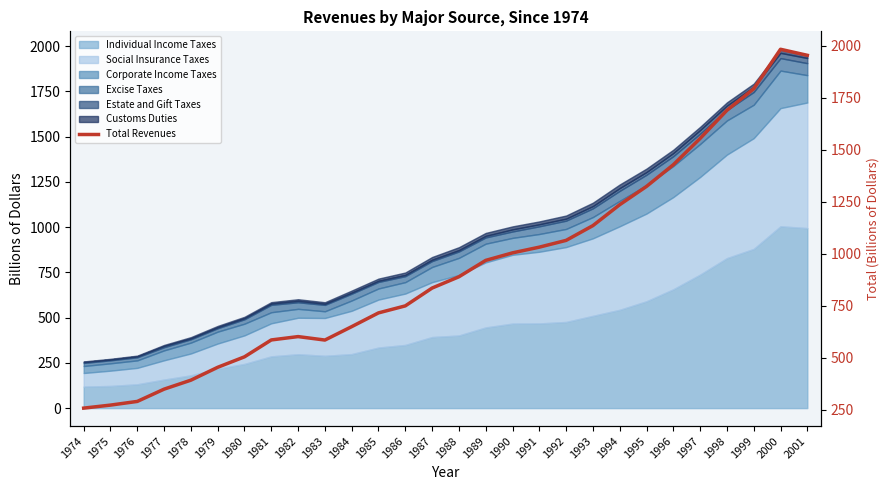

The value at 1987 is 210.1. True or false?

False